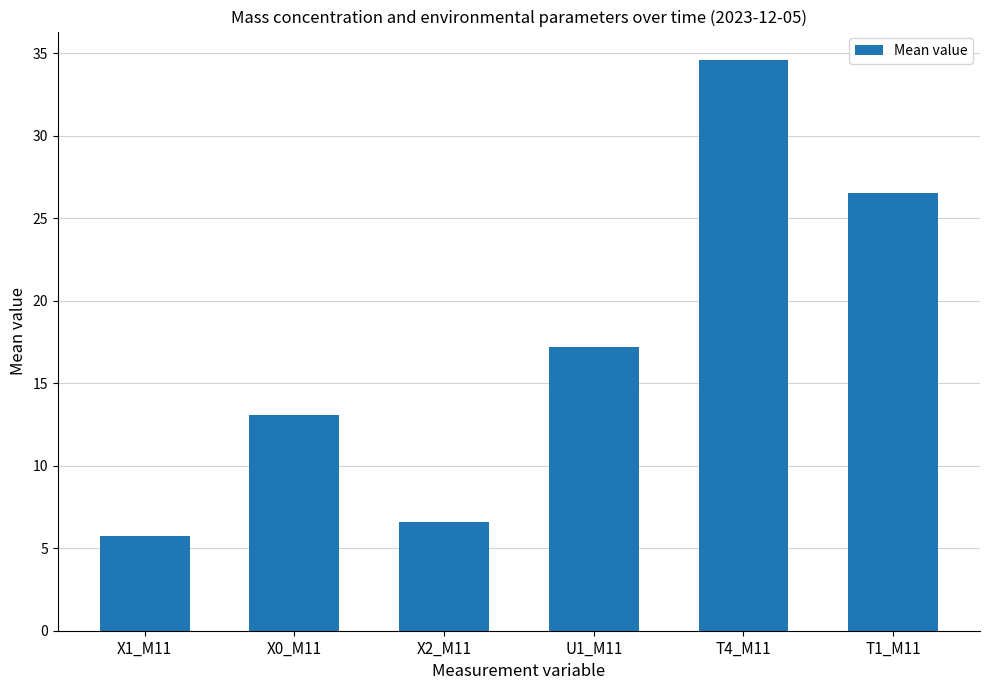

How many bars are there in total?

6